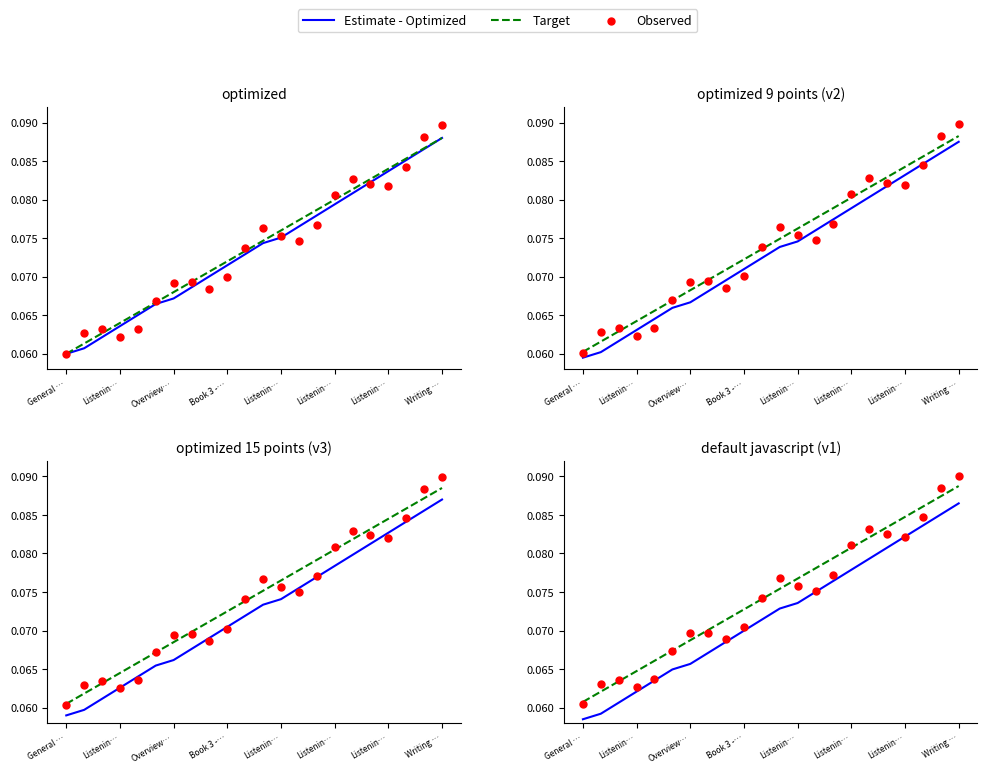

What are all the series names shown in the legend?

Estimate - Optimized, Target, Observed